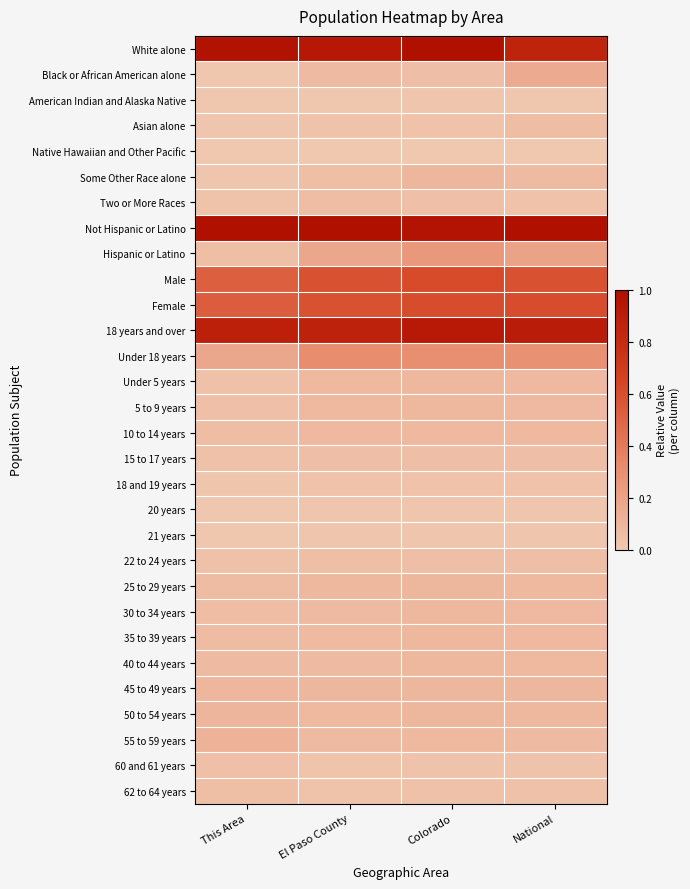

What is the spread (max minus min) of values at National?

1.0